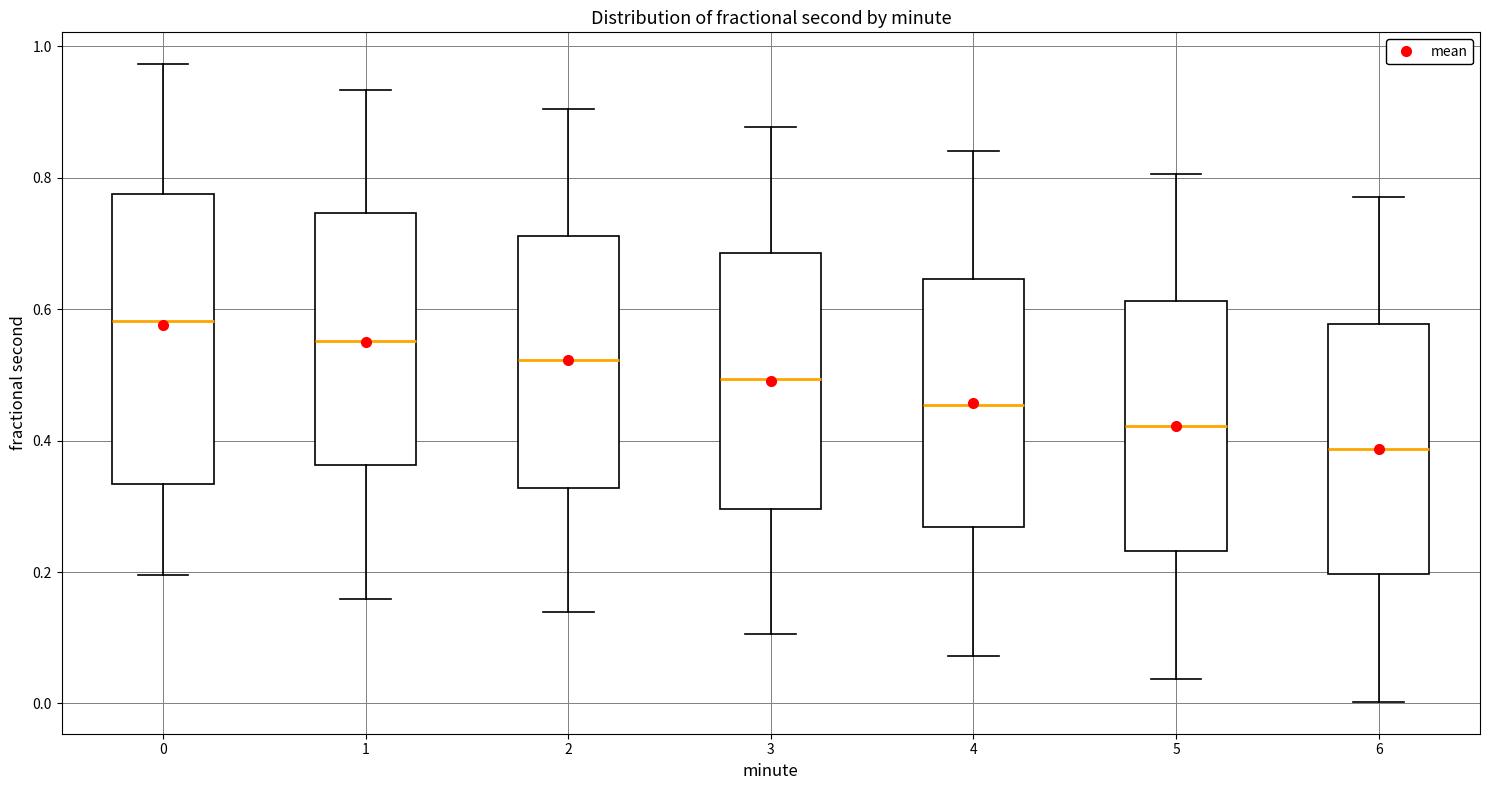

Which box has the highest median line?

0